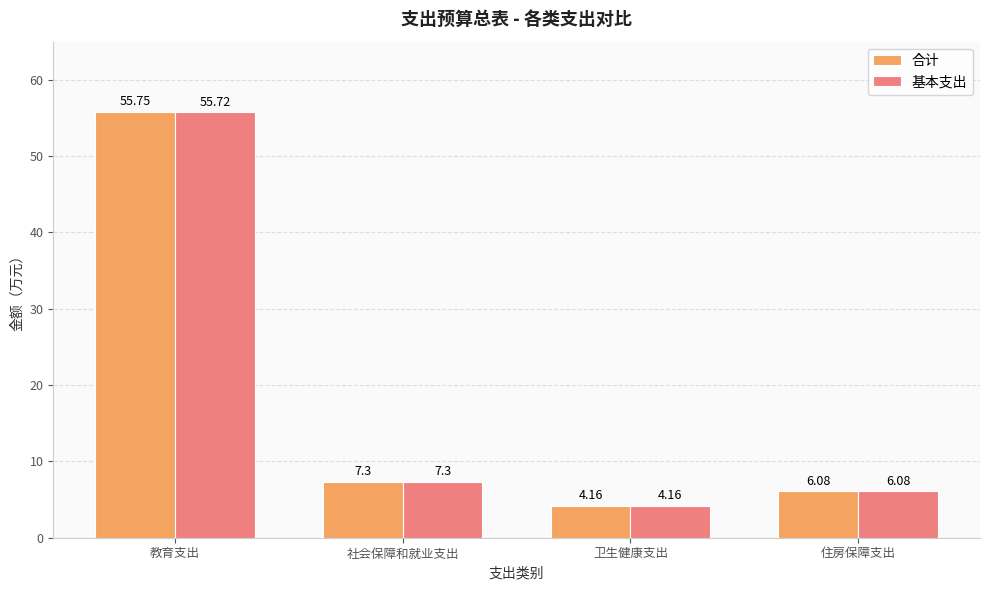

Is the value of 合计 at 教育支出 greater than the value of 基本支出 at 教育支出?

Yes